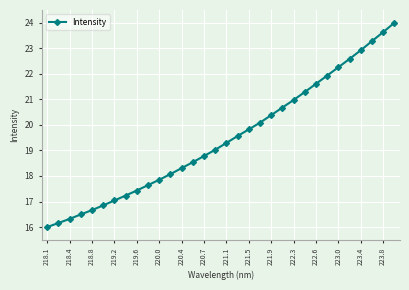

What is the average value?

19.5